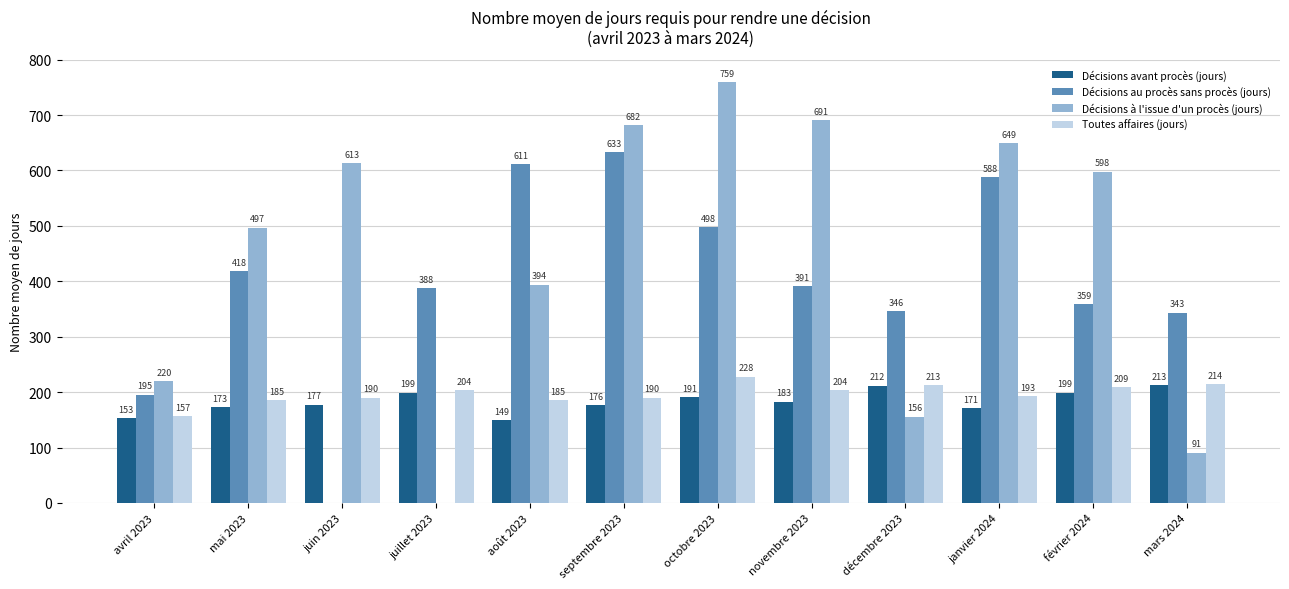

The value of Décisions à l'issue d'un procès (jours) at juin 2023 is 613. True or false?

True